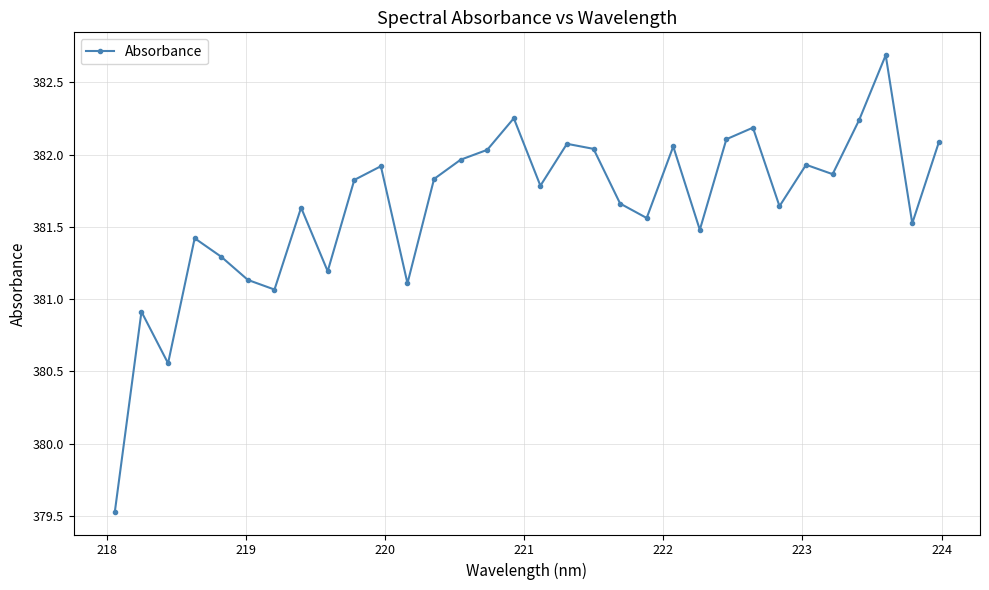

How many data points are less than 381?

3